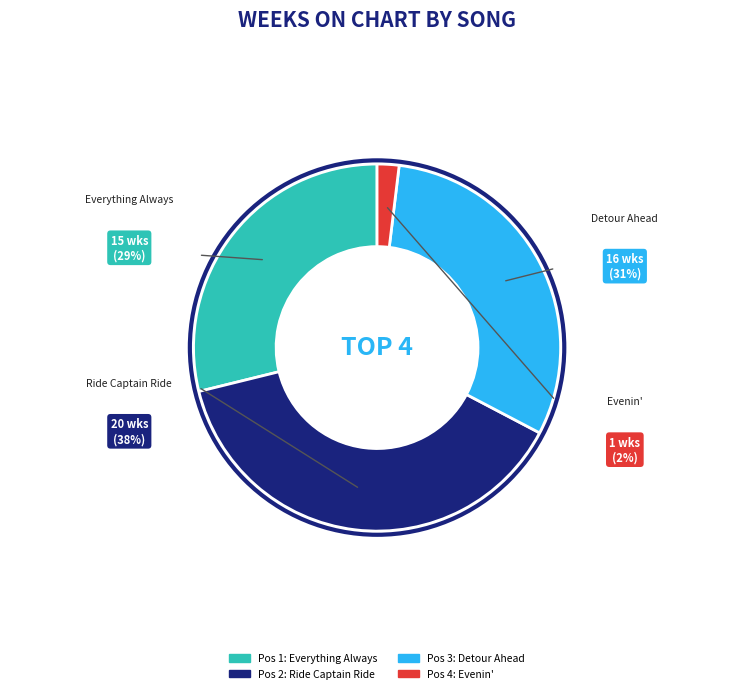

Is there a majority slice in this chart?

No